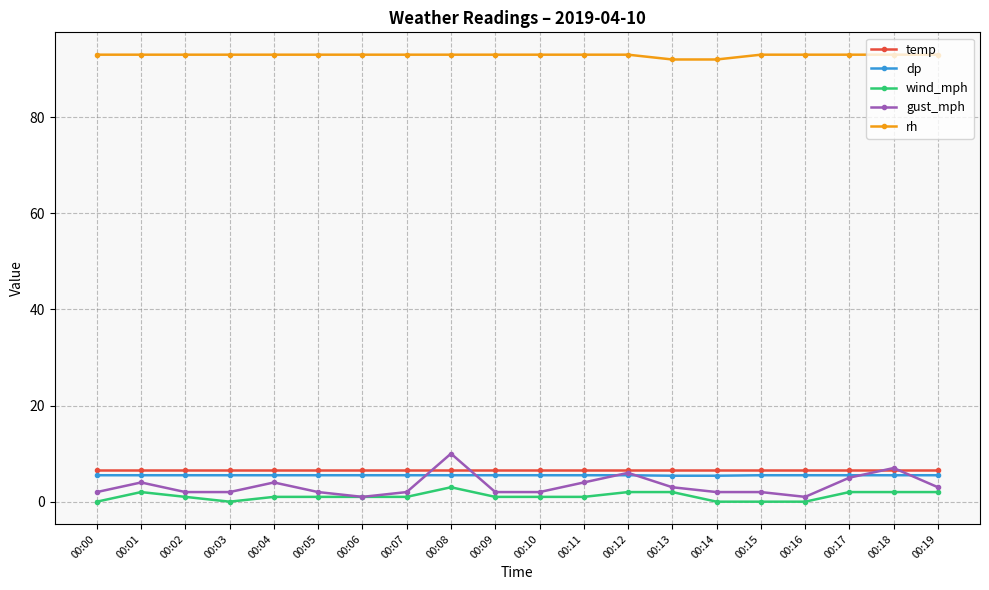

What is the value of the rh point at the 16th from the left?

93.0